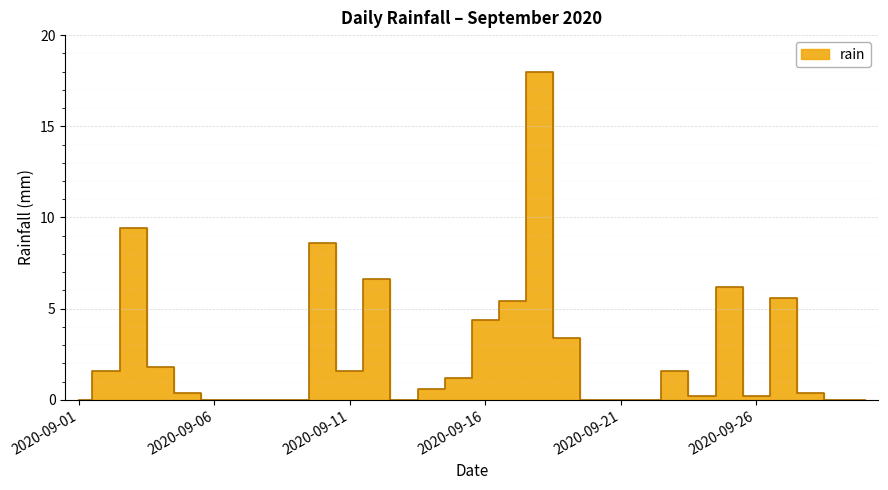

What is the change in value from 2020-09-12 to 2020-09-25?

-0.4